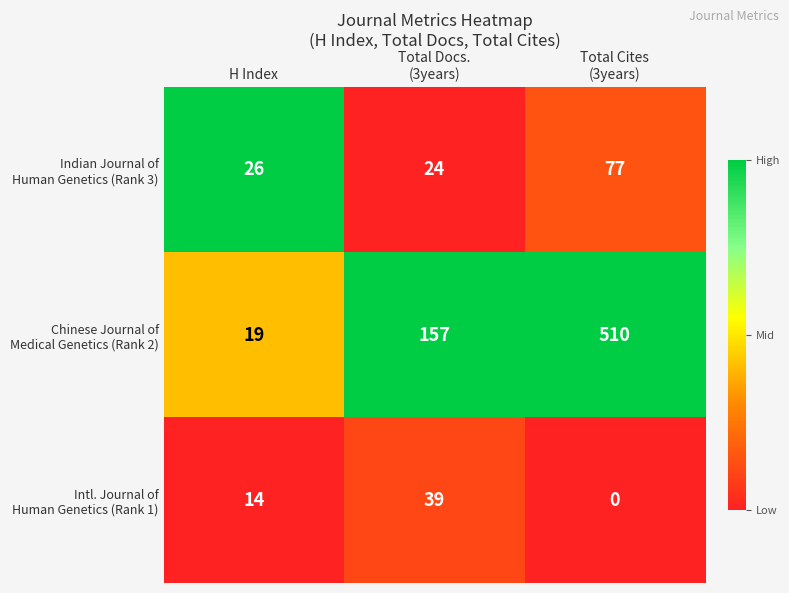

What is the difference between the highest and lowest values at H Index?

12